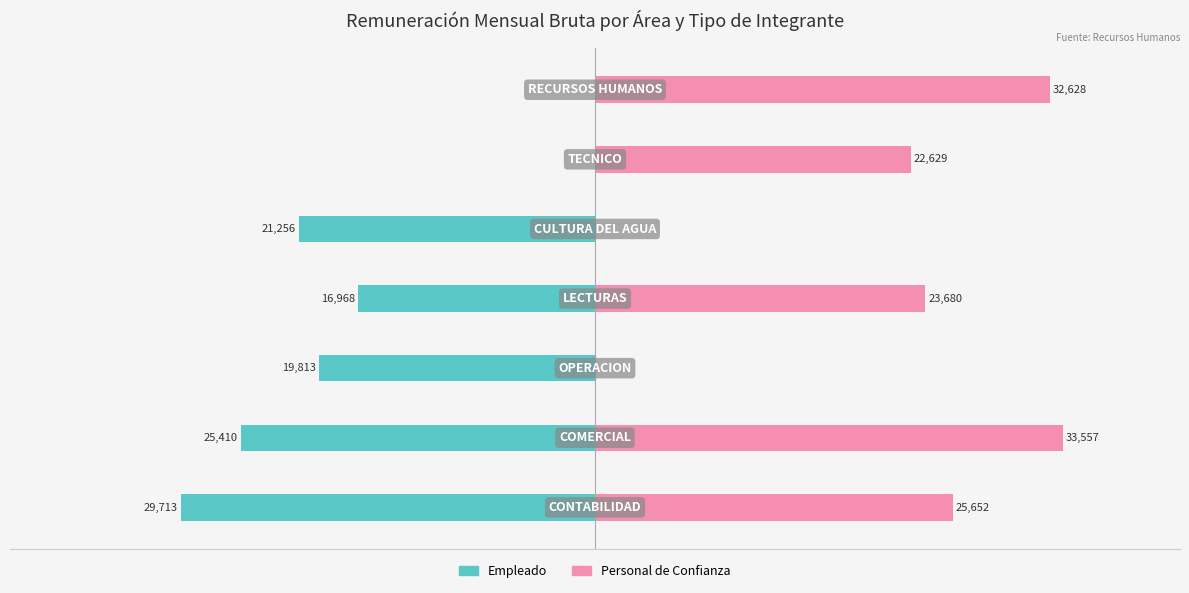

Between −10000 and −40000, which is larger?

−10000